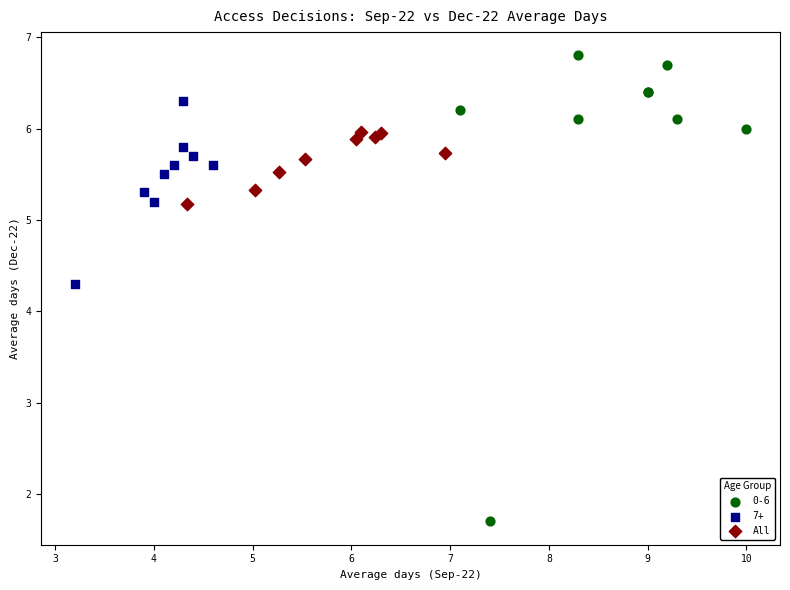

Which series reaches the maximum Y coordinate?

0-6